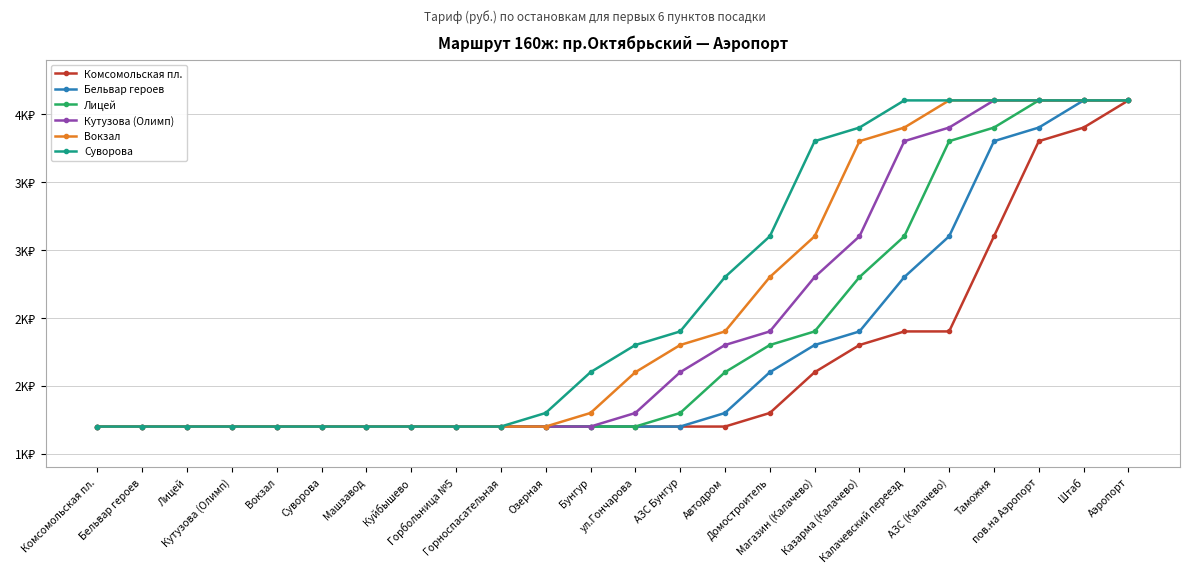

Which category has the lowest value in the Бельвар героев series?

Комсомольская пл.